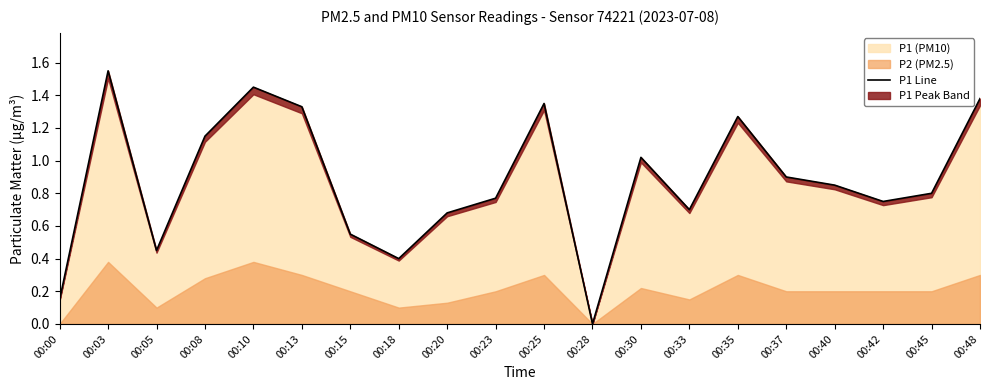

What is the average value?

0.9